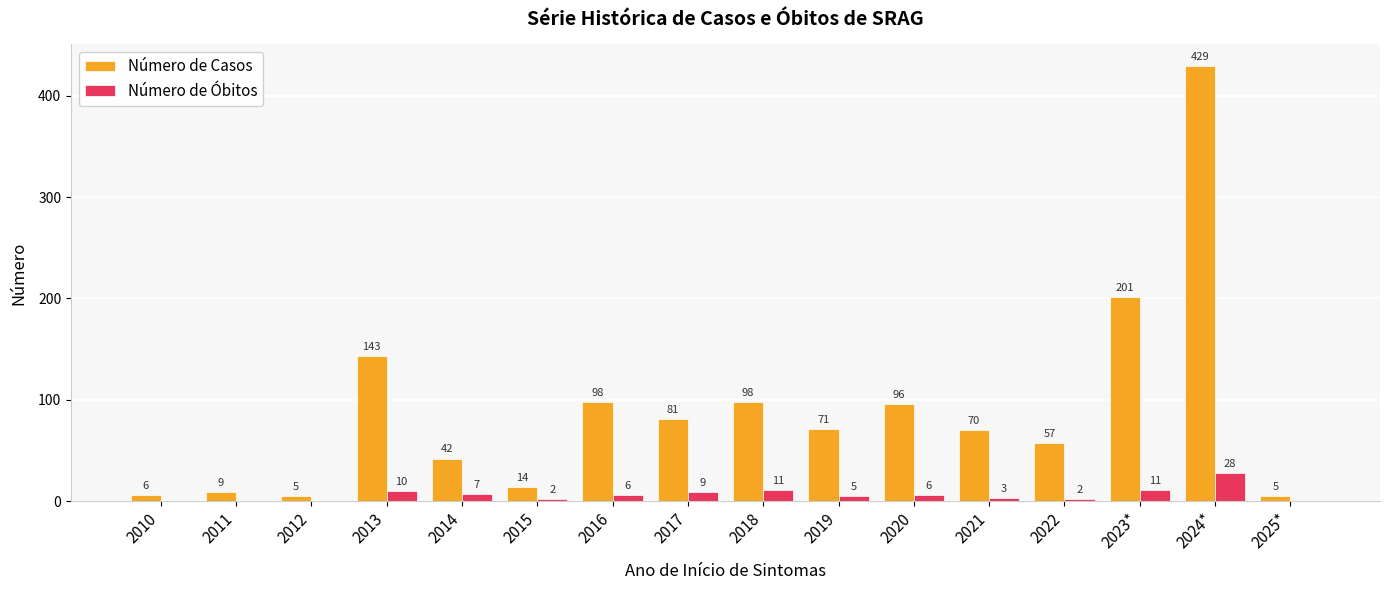

What value does the Número de Casos series have at 2023*, to the nearest 50?

200